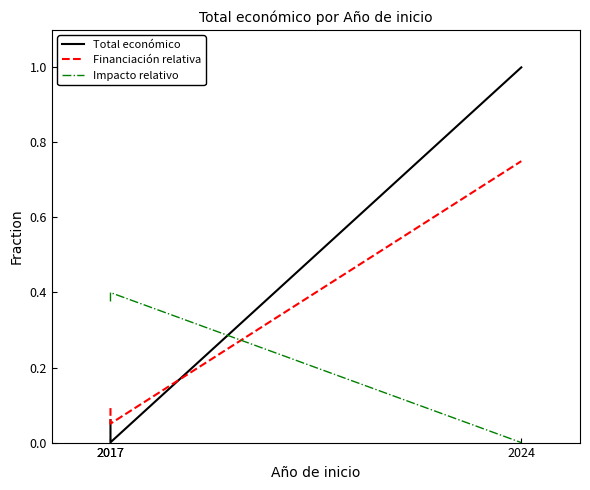

What value does the Total económico series have at 2024?

1.0